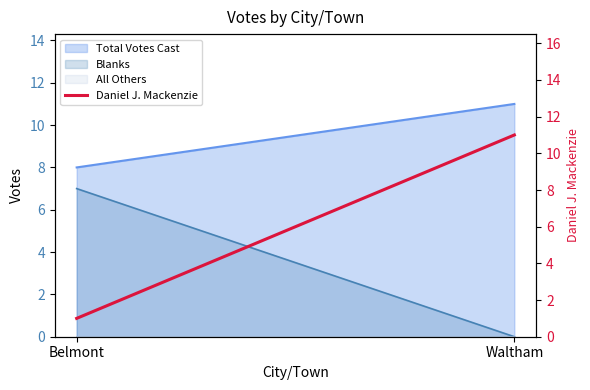

The value at Waltham is 11. True or false?

True